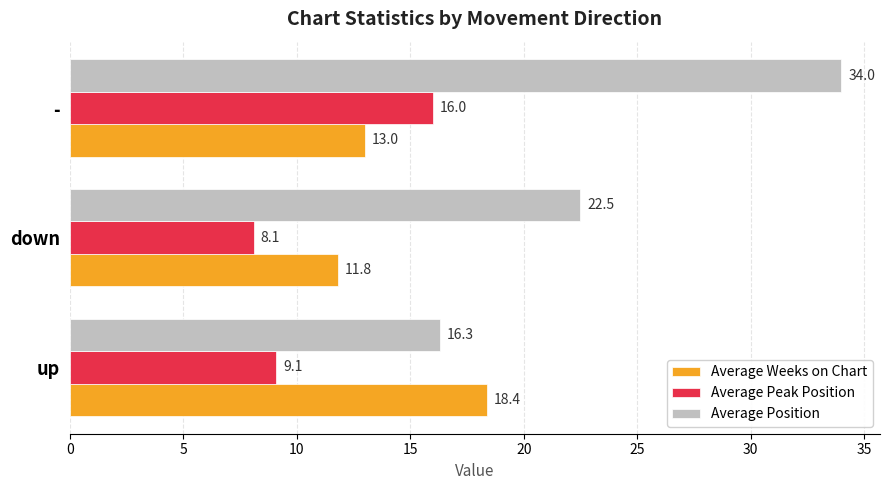

The value of Average Position at - is 34.0. True or false?

True